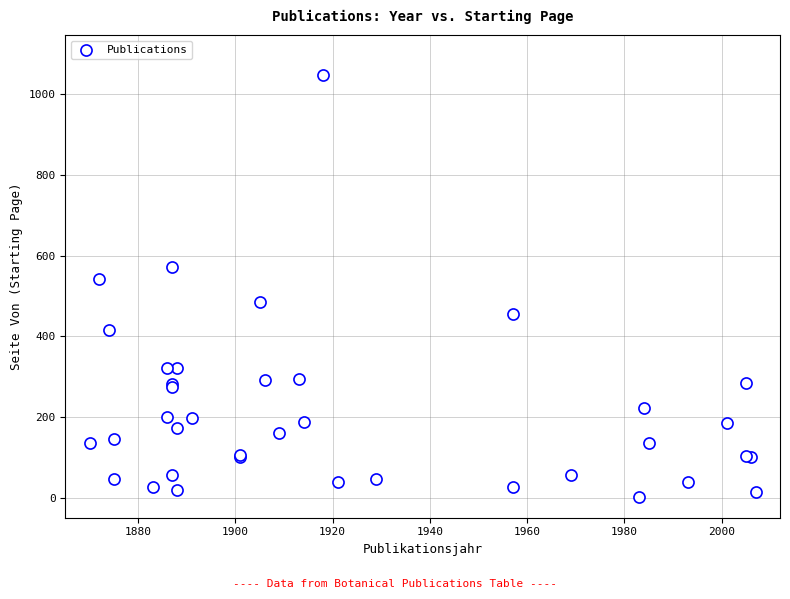

What Y value in the scatter plot is closest to 524?

543